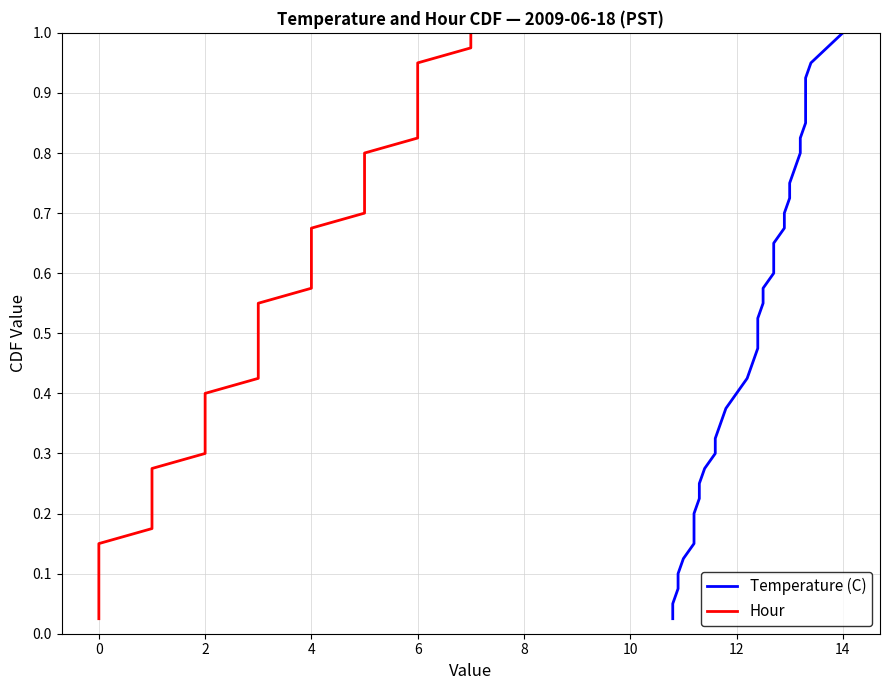

Which series has the largest total across all categories?

Temperature (C)